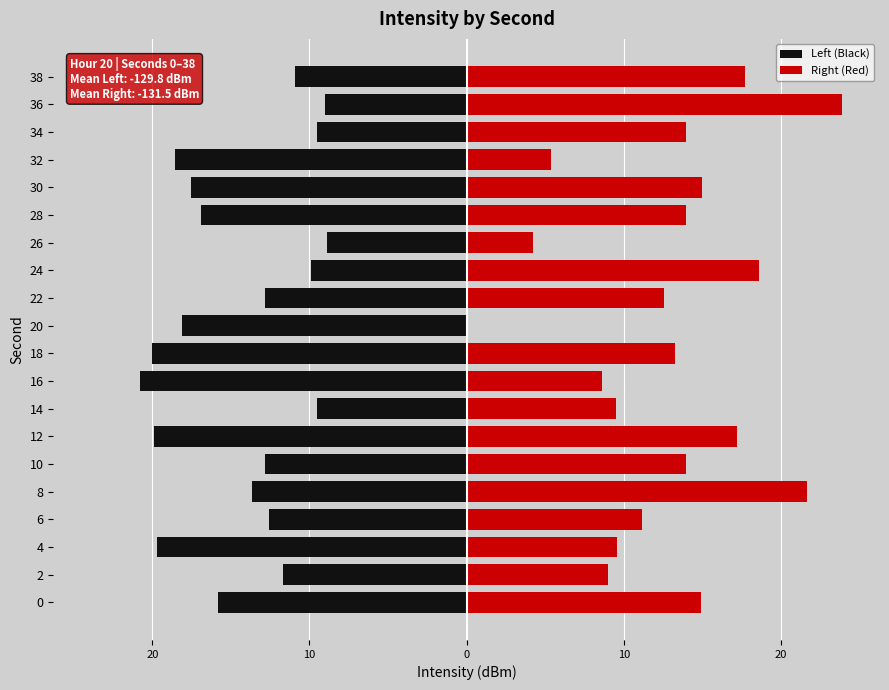

Rank the series by their maximum value, from lowest to highest.

Left (Black), Right (Red)